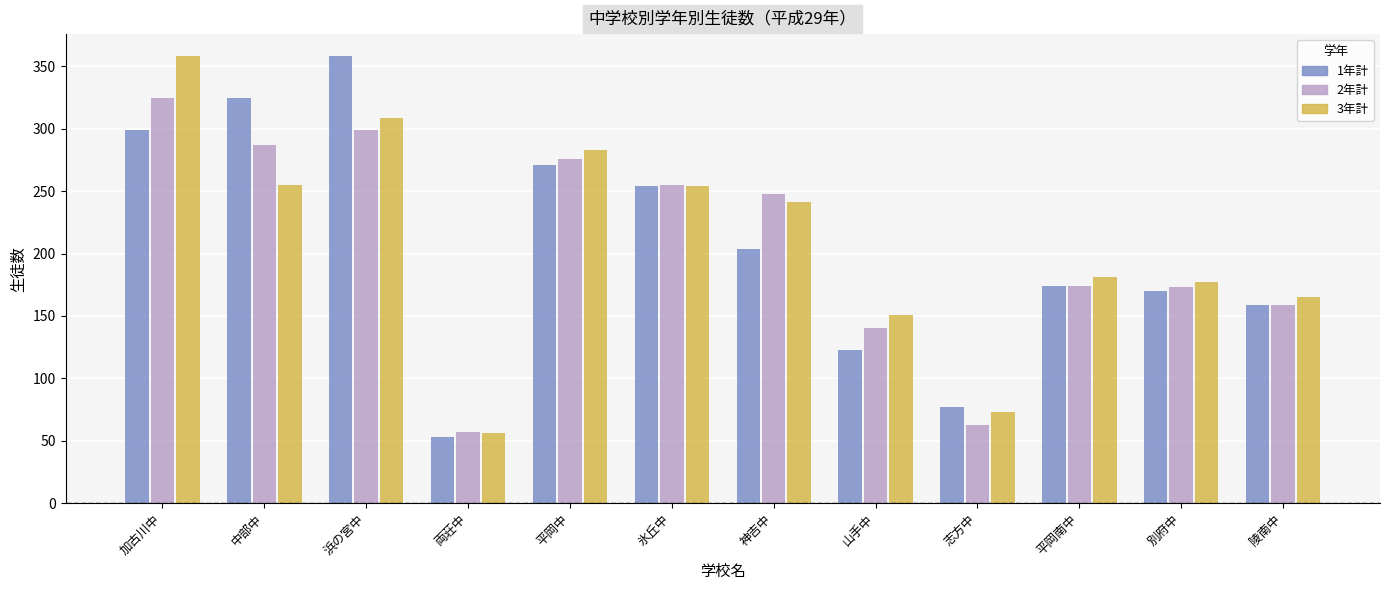

What is the total value across all series at 氷丘中?

763